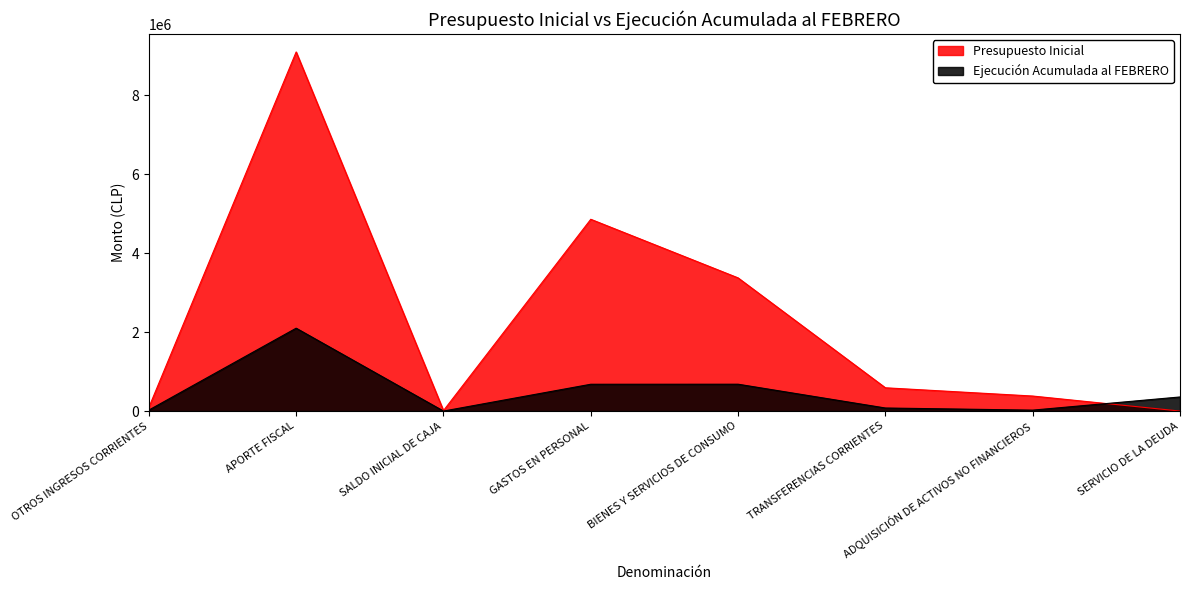

True or false: Presupuesto Inicial and Ejecución Acumulada al FEBRERO cross at least once.

True